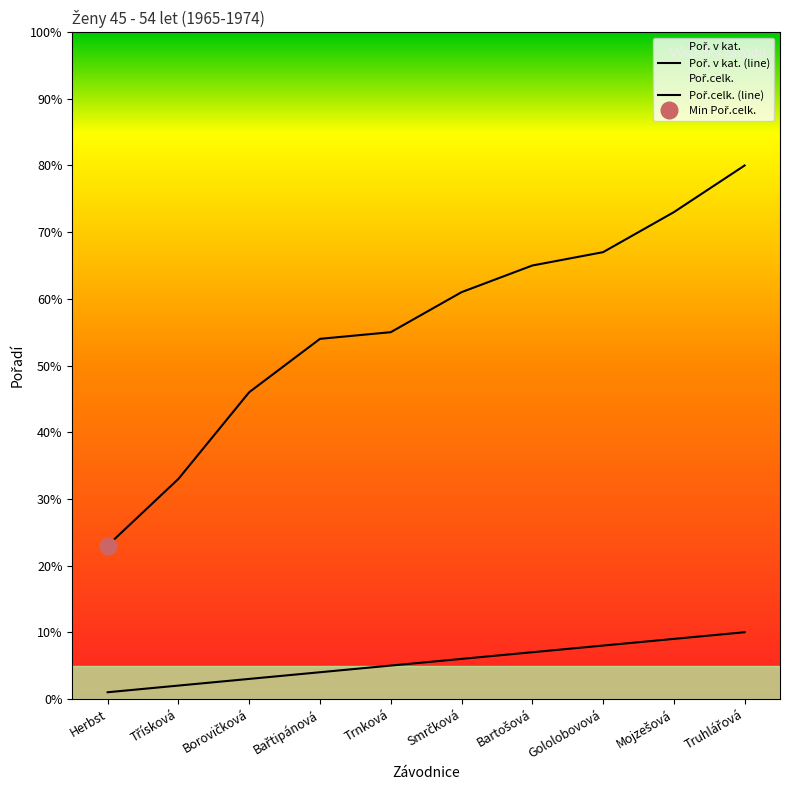

What position from the left is Třísková?

2